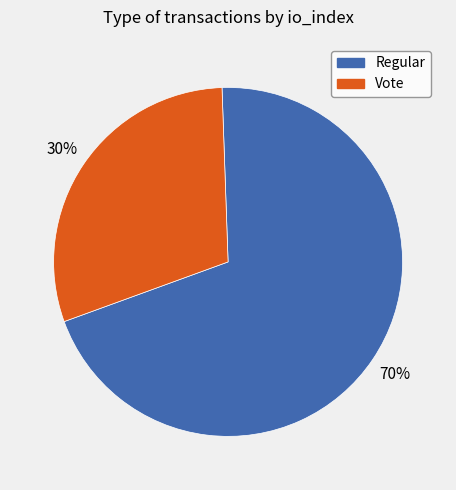

Count the number of slices in the pie.

2